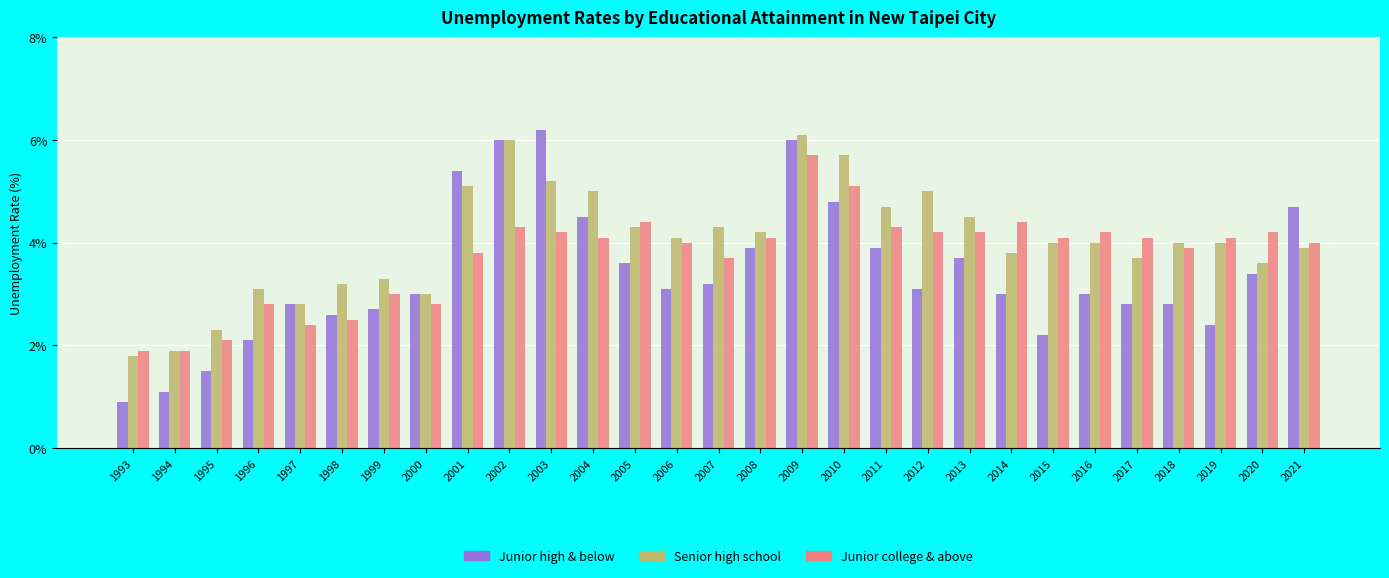

Which series changed the most between 1998 and 2001?

Junior high & below